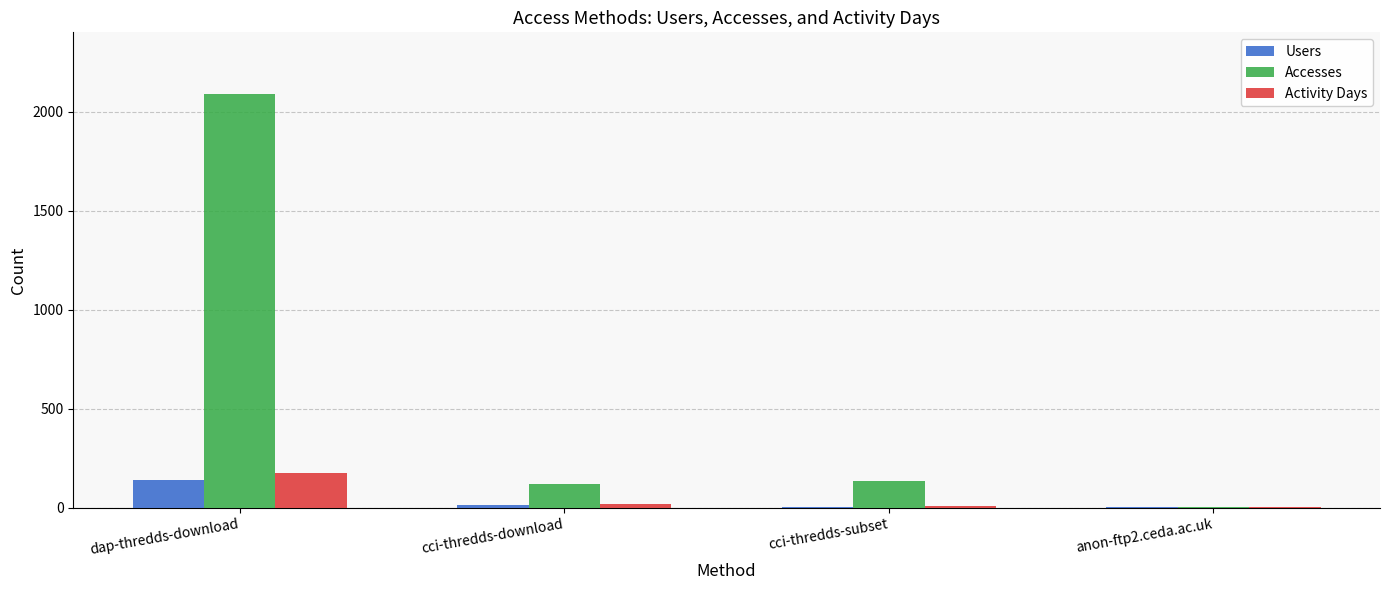

What is the sum of all Activity Days values?

199